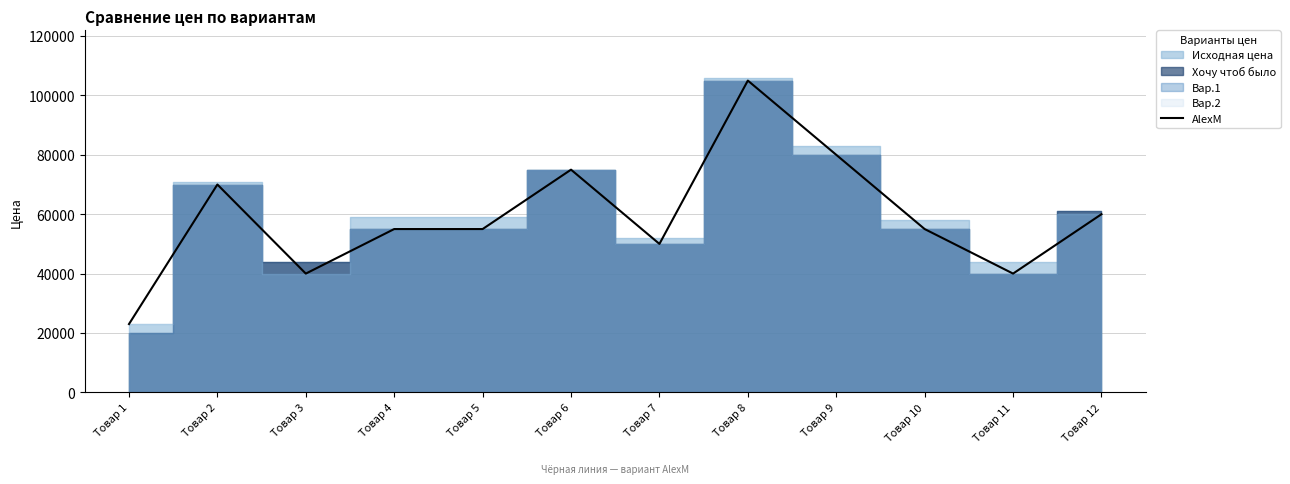

How many interior local valleys (lower than both neighbors) does the data have?

3